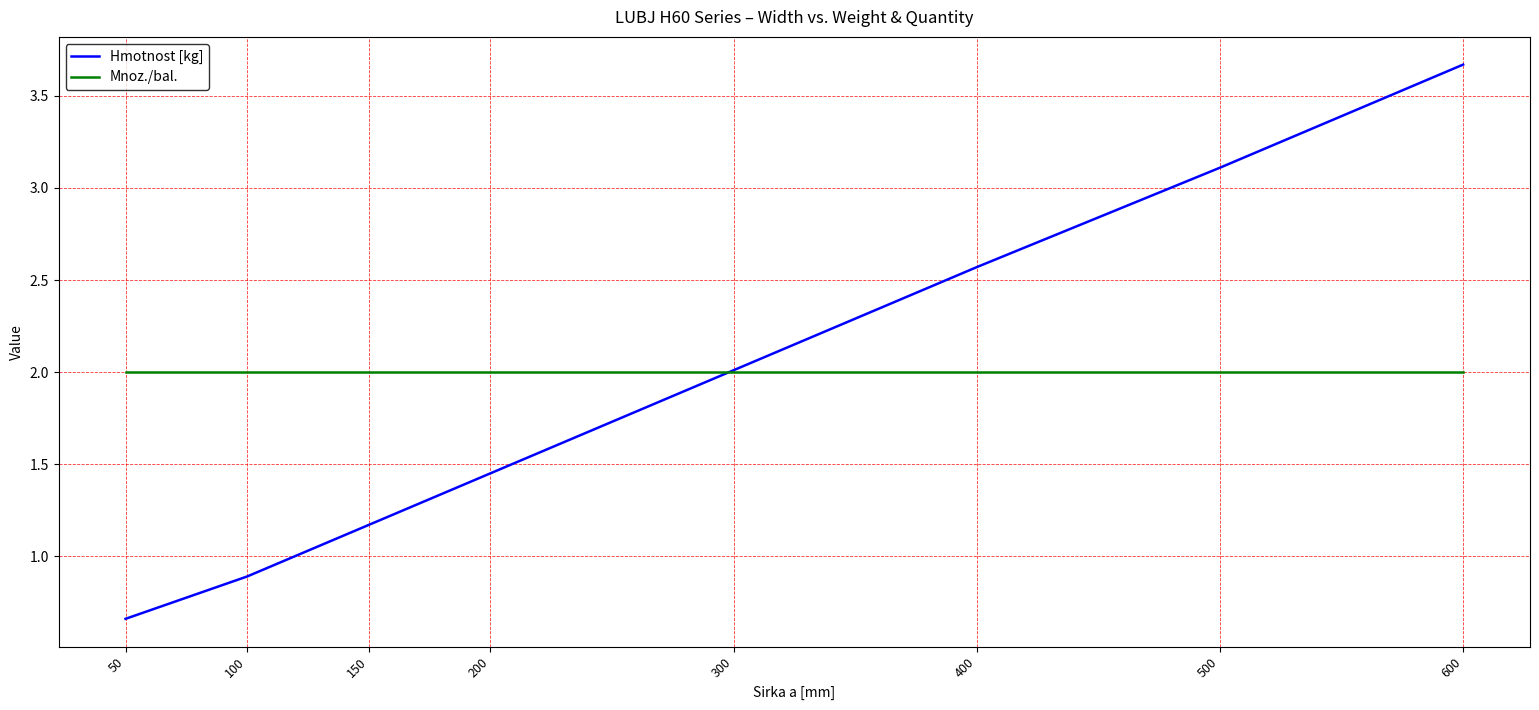

Which series ends up on top after the final intersection of Hmotnost [kg] and Mnoz./bal.?

Hmotnost [kg]